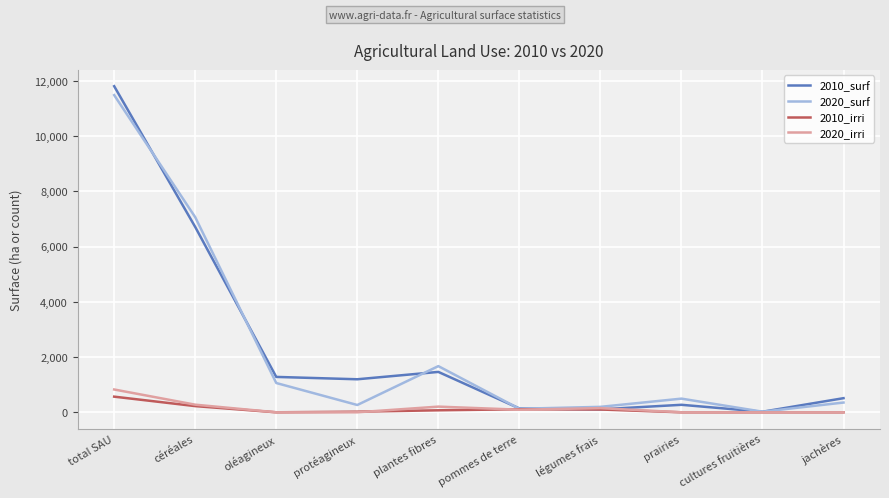

What is the total value across all series at oléagineux?

2340.7